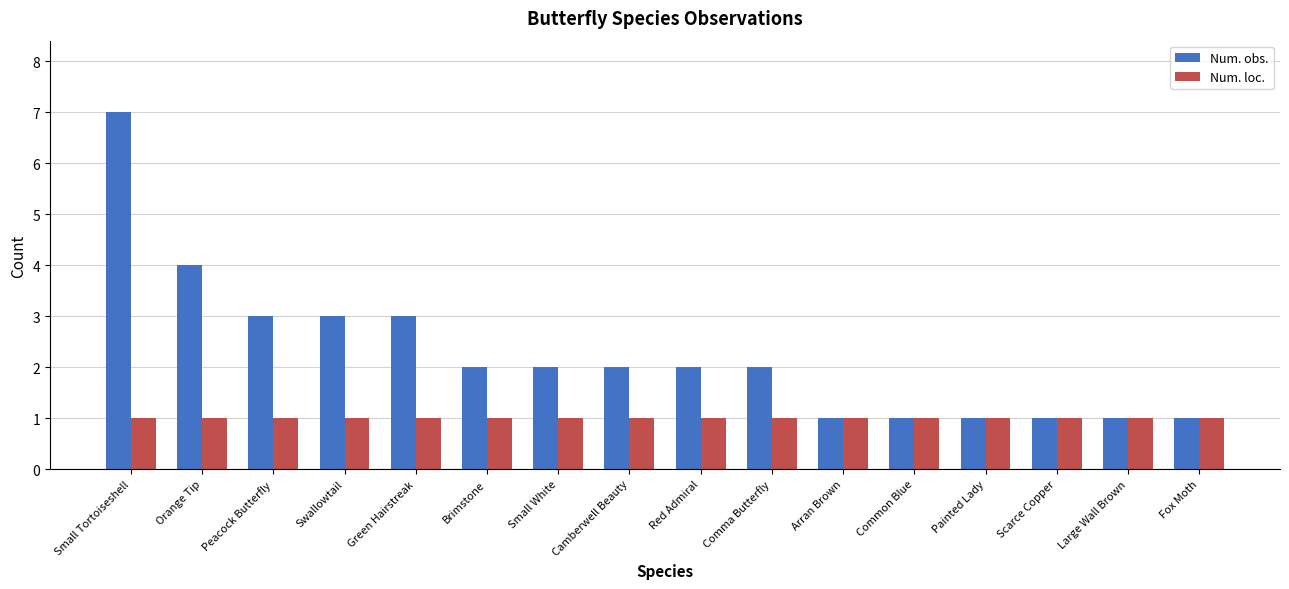

Does the chart contain stacked bars?

No